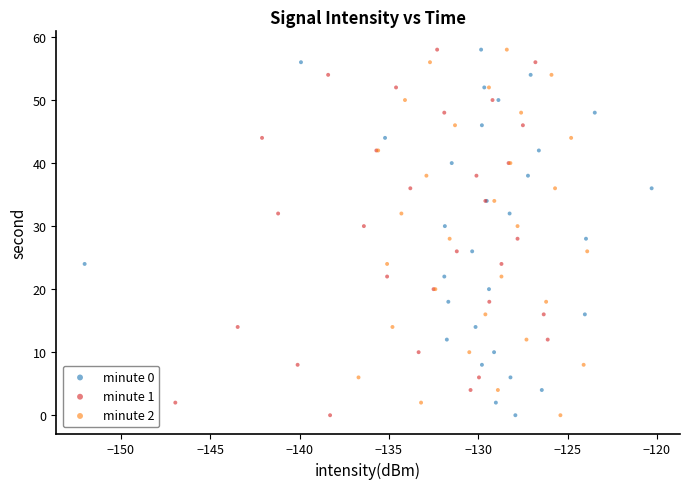

What are all the series names shown in the legend?

minute 0, minute 1, minute 2